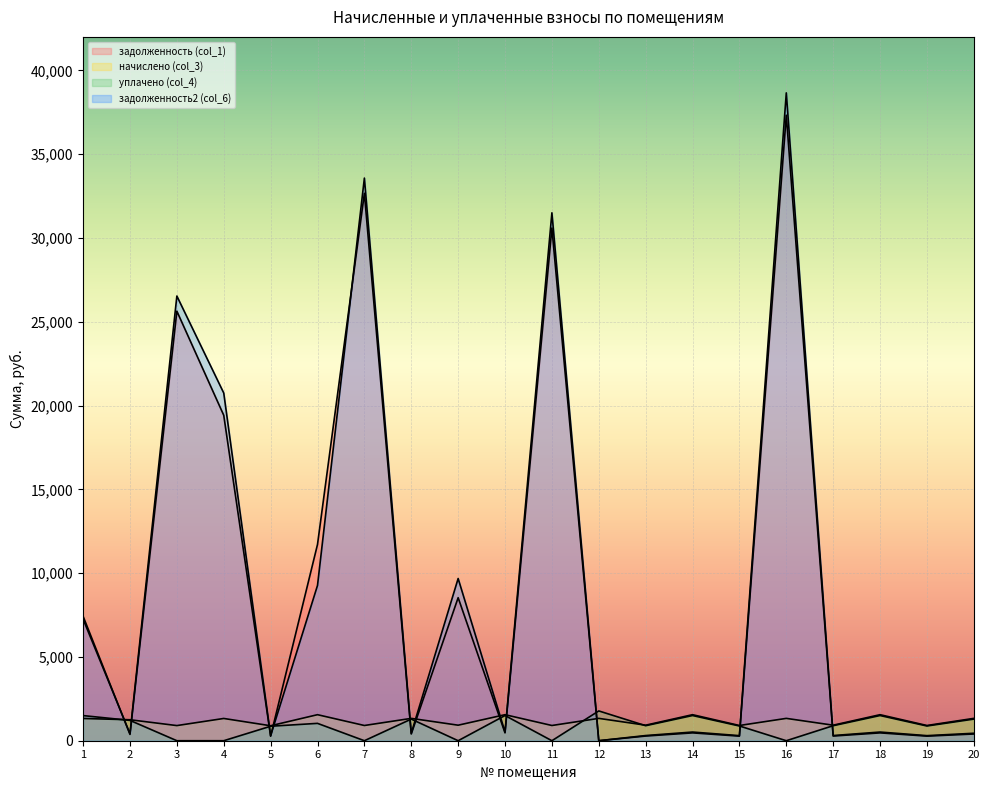

Read the задолженность (col_1) value at 6.

11712.9